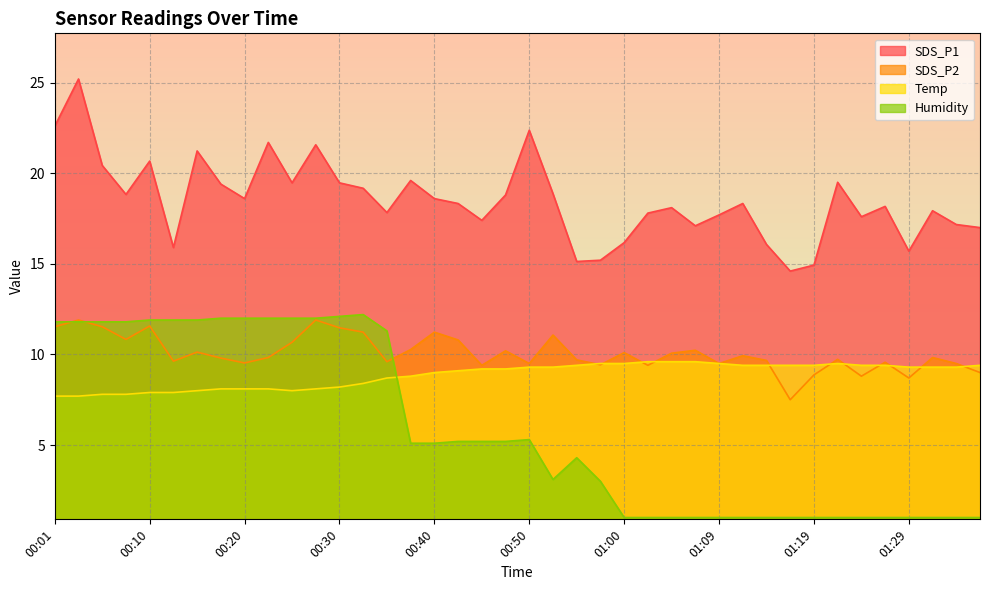

What are all the series names shown in the legend?

SDS_P1, SDS_P2, Temp, Humidity